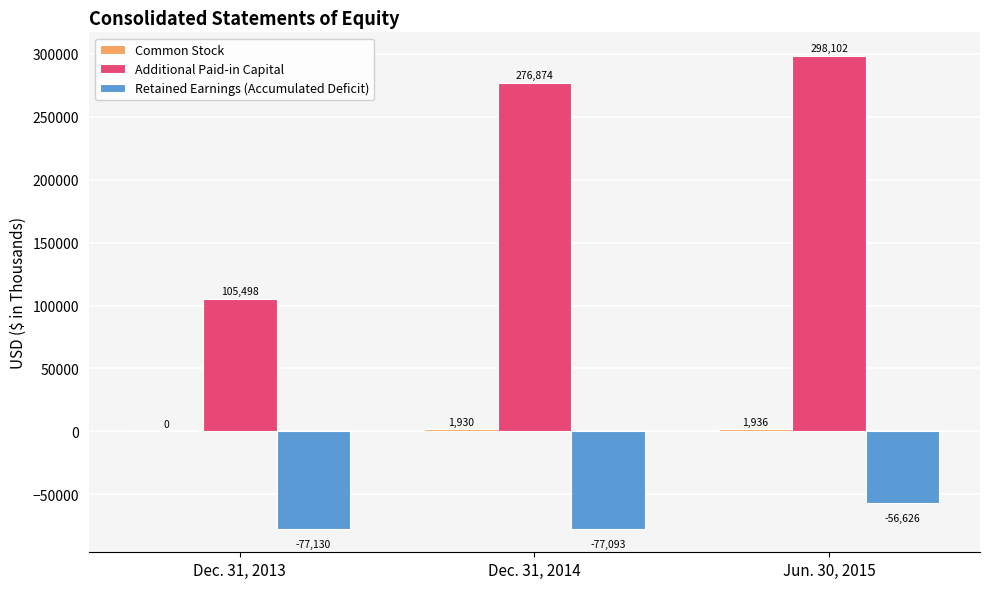

Which category has the highest value in the Additional Paid-in Capital series?

Jun. 30, 2015